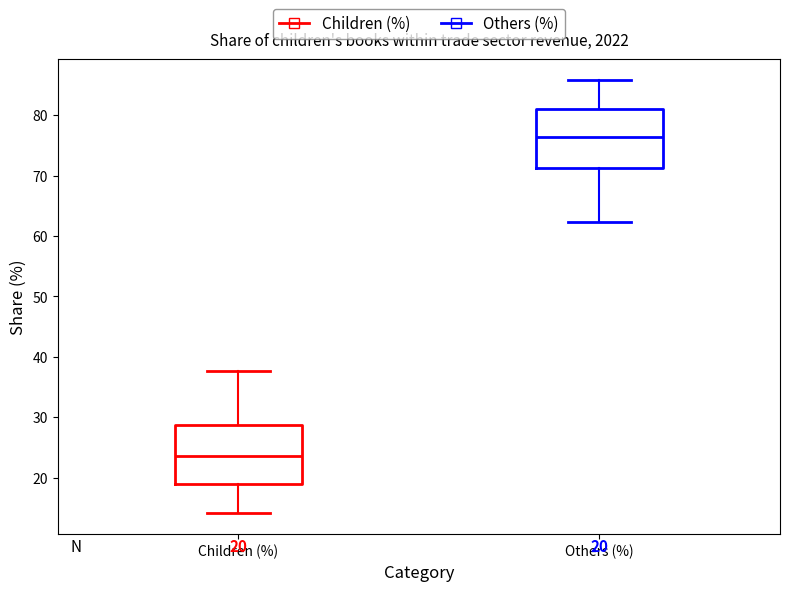

Which box's median line is the highest?

Others (%)